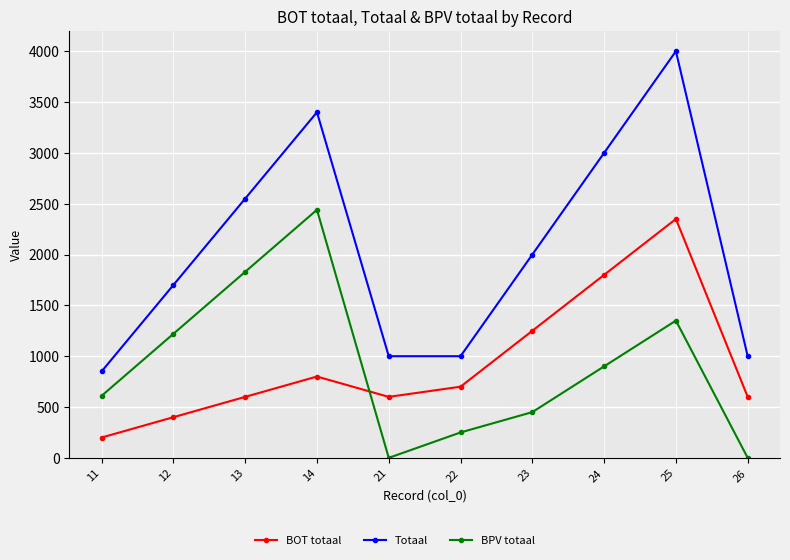

What is the total value across all series at 14?

6640